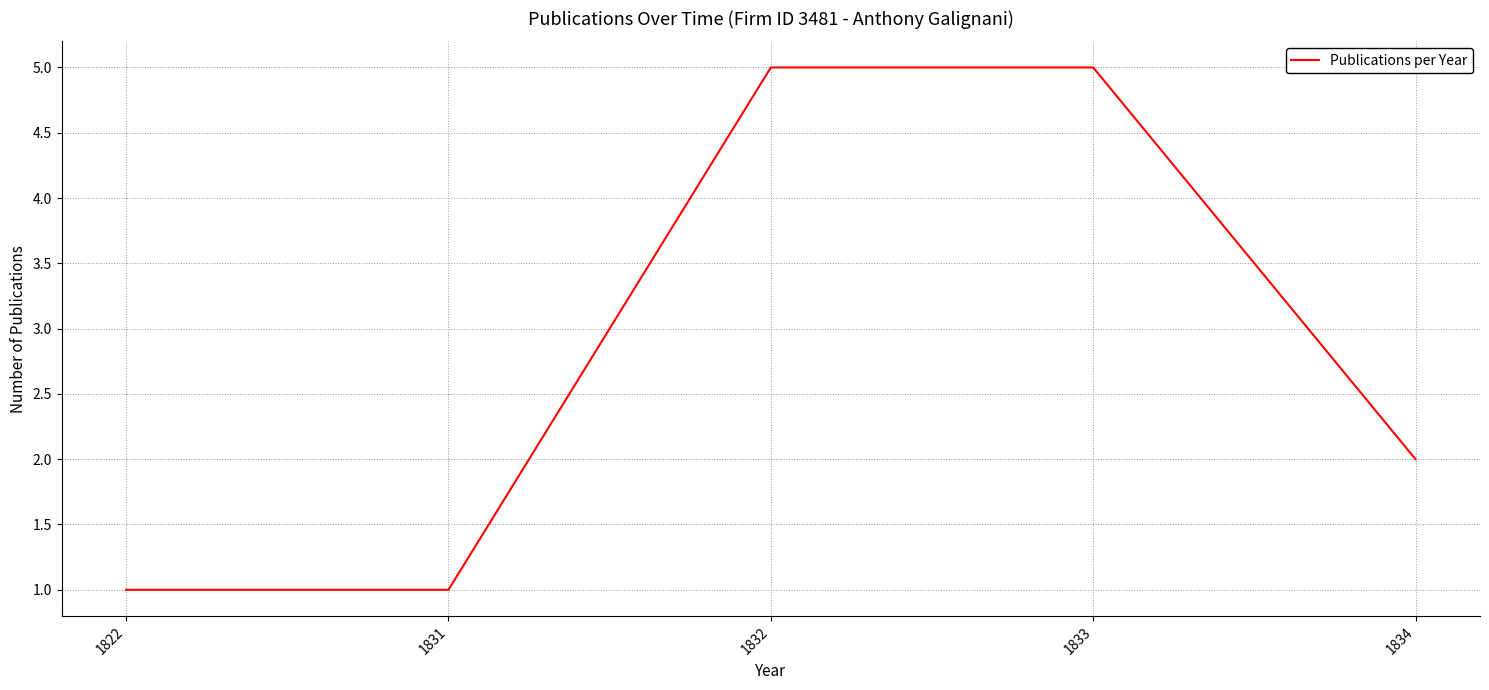

What is the difference between the values at 1831 and 1834?

1